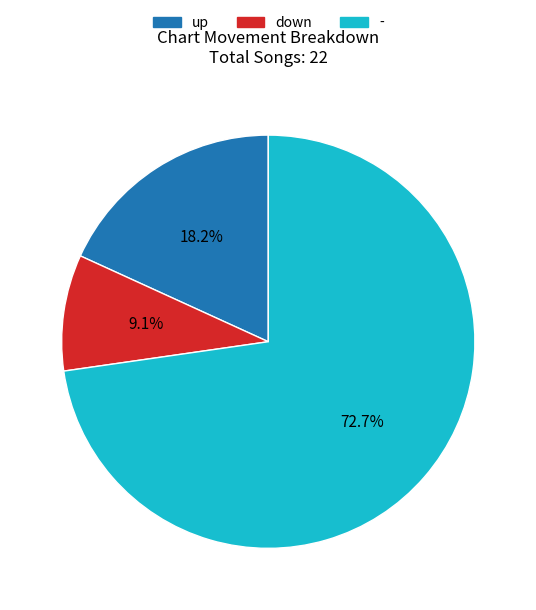

Is it true that up is 6% of the pie?

False